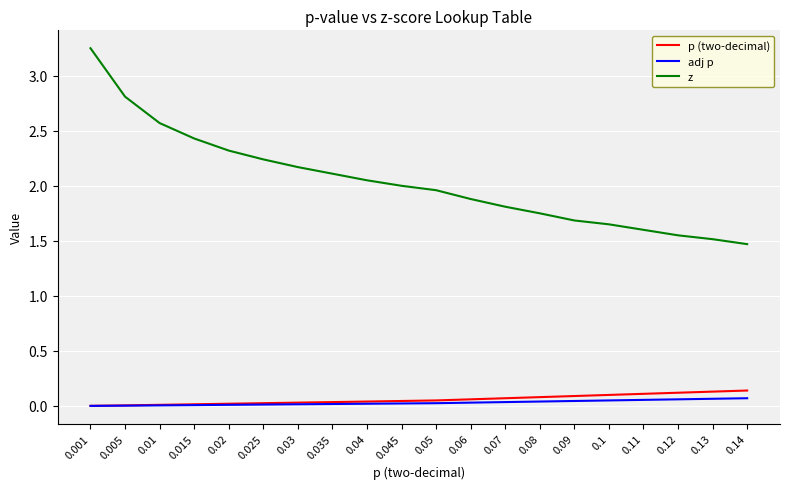

Which category has the highest value across all series?

0.001